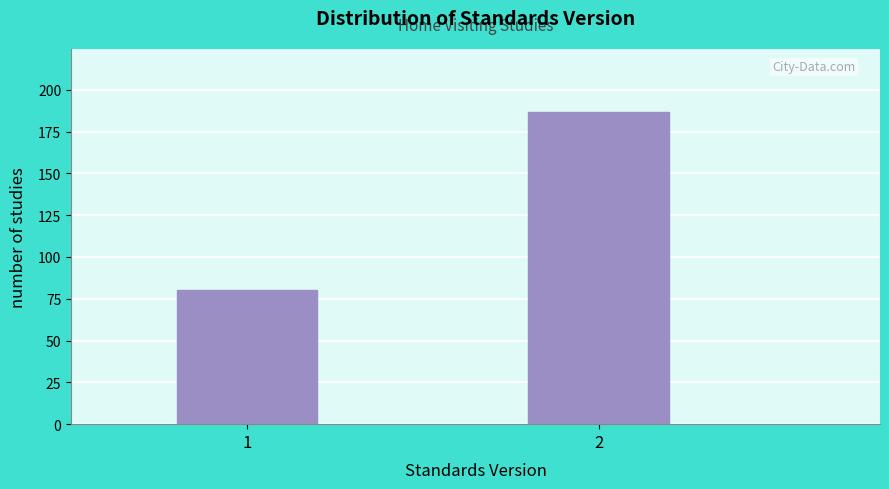

Reading left to right, extract all data points from this chart.

1=80	2=187